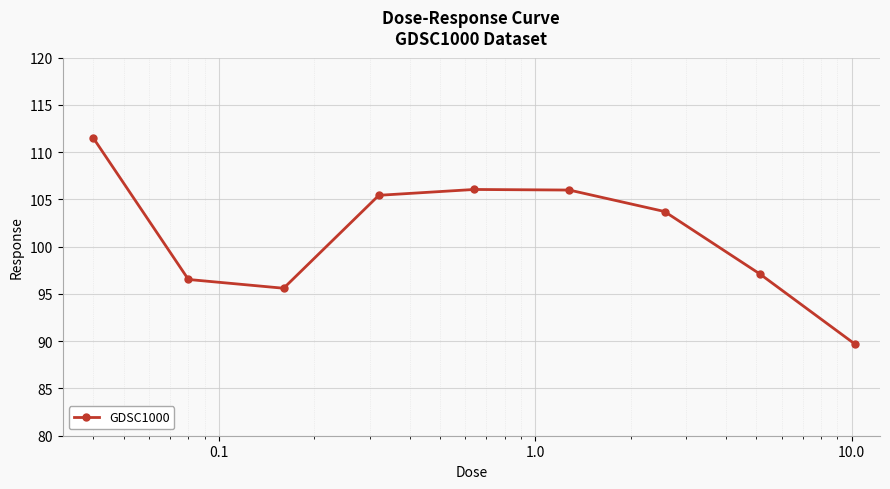

What is the greatest value displayed?

111.5